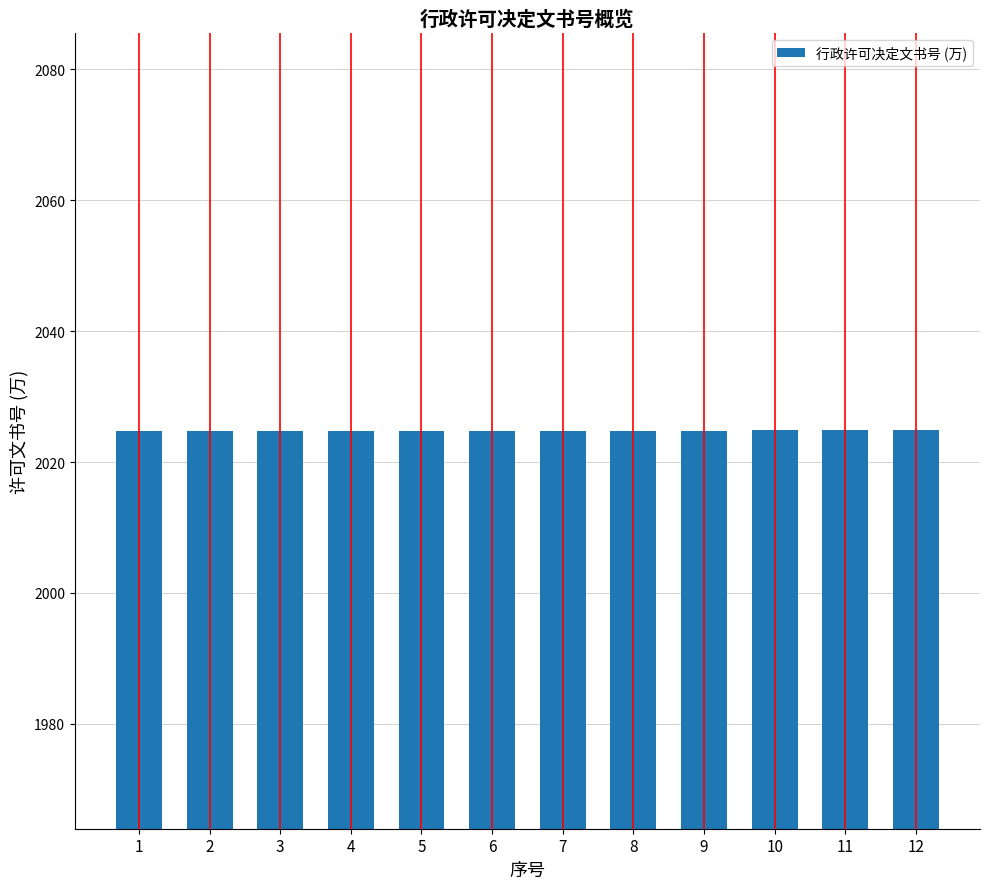

How many distinct data groups are displayed?

1